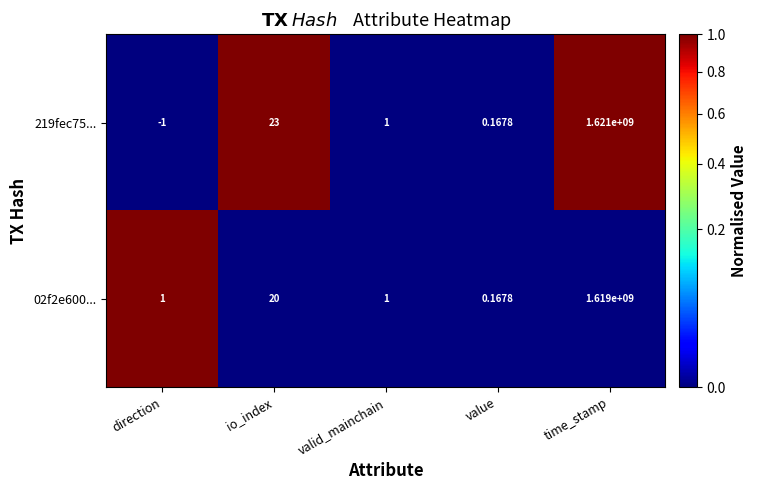

At time_stamp, list the series in order from smallest to largest.

02f2e600..., 219fec75...